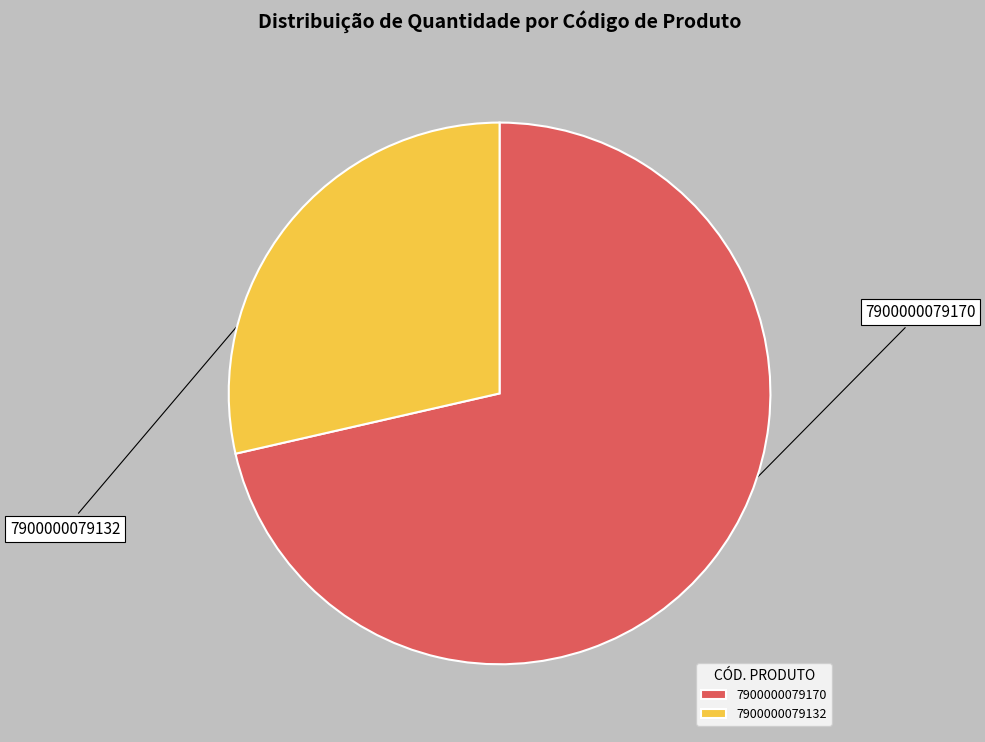

Is the sum of 7900000079170 and 7900000079132 greater than half?

Yes